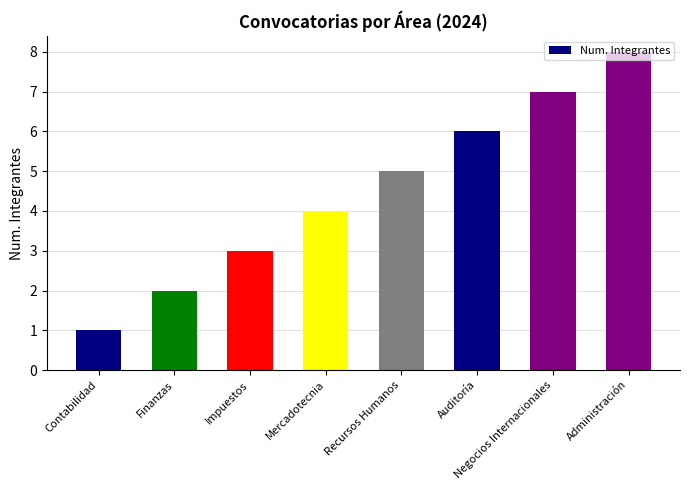

What is the sum of the values at Mercadotecnia and Impuestos?

7